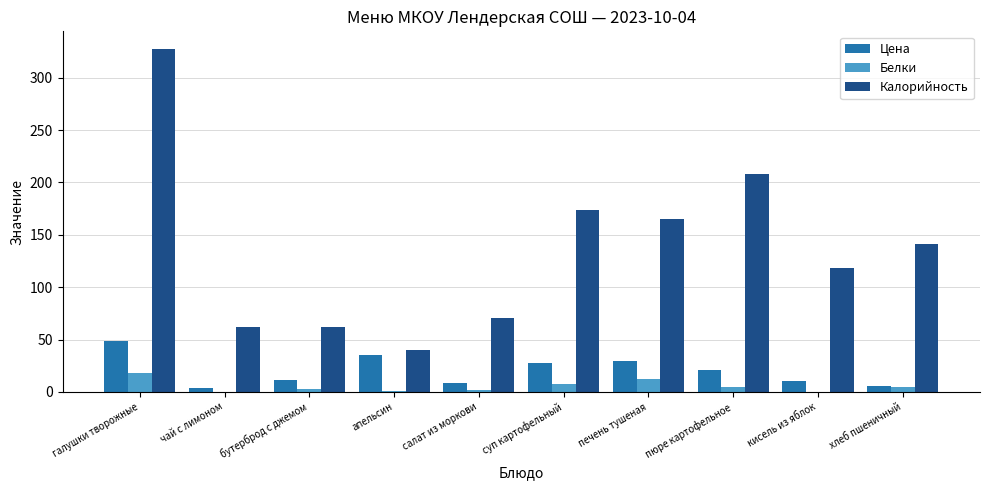

What is the sum of all Белки values?

52.3